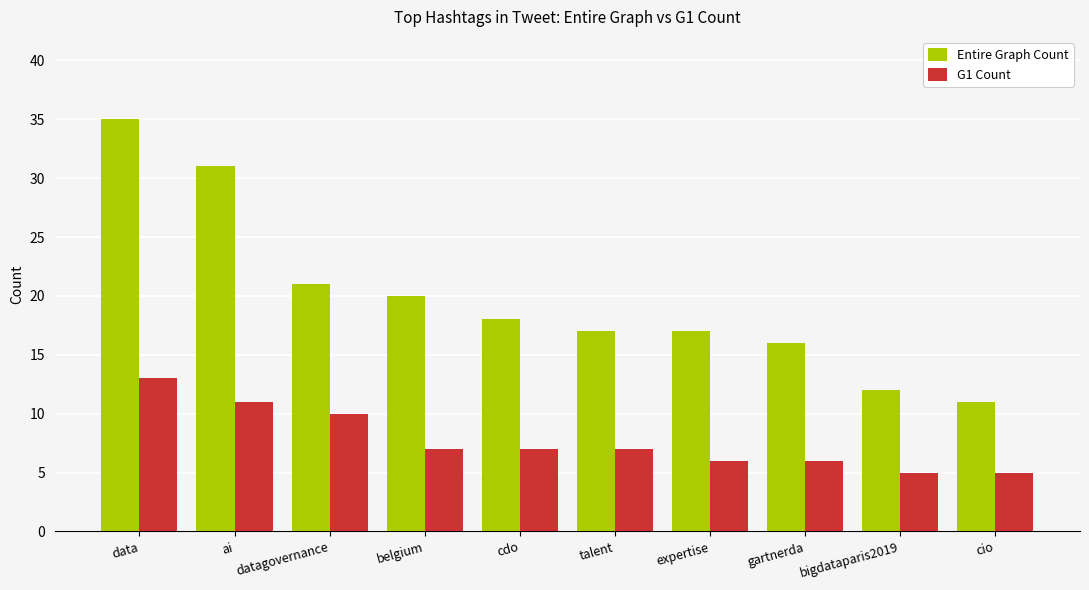

How many bars are there in each group?

2